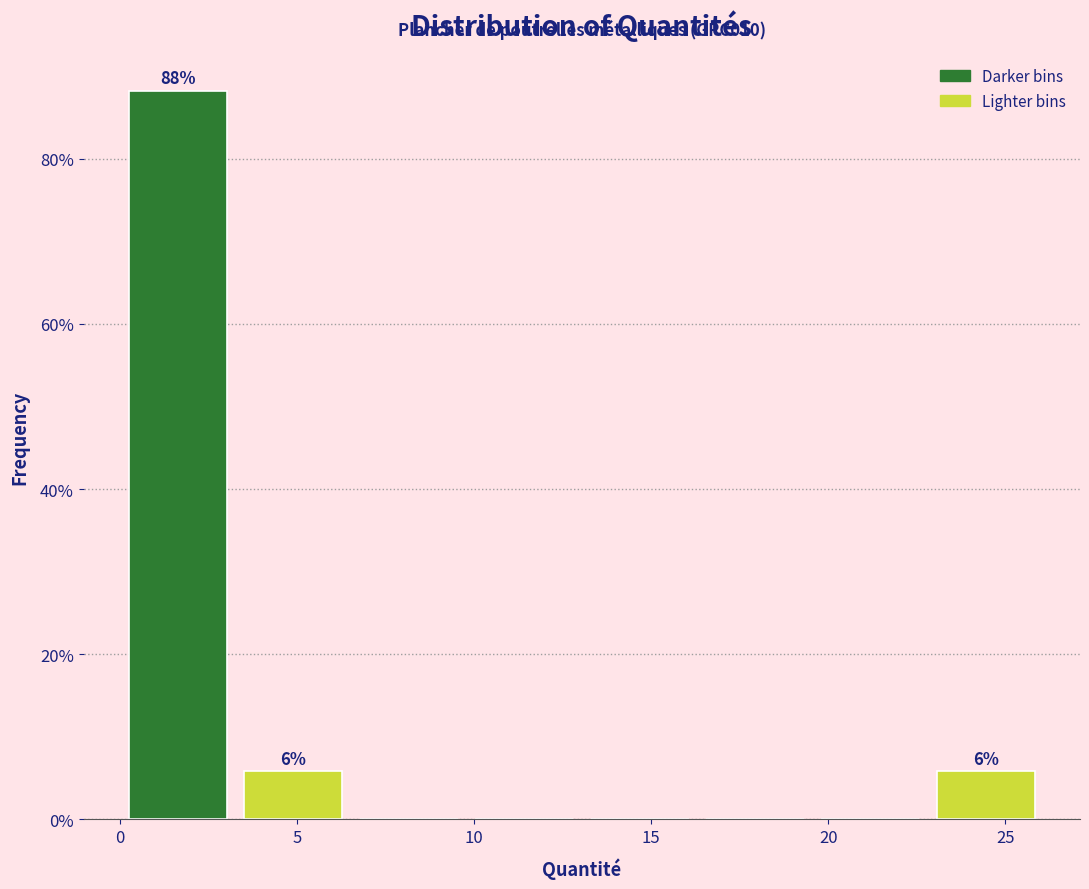

Which range on the x-axis has the tallest bar?

0.0 to 3.5